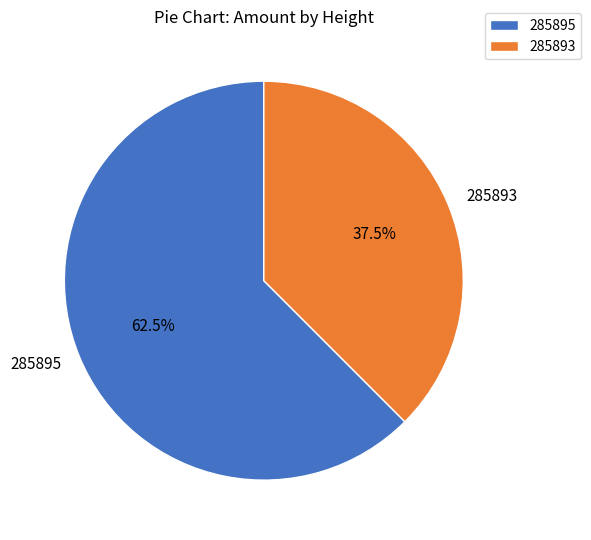

What is the largest slice in the pie chart?

285895